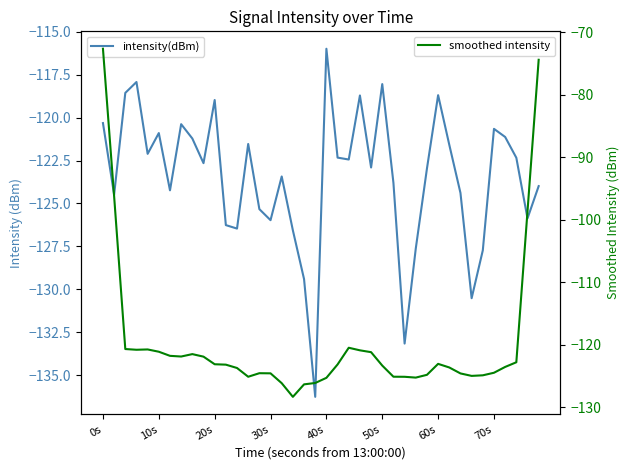

Which series has the largest total across all categories?

smoothed intensity